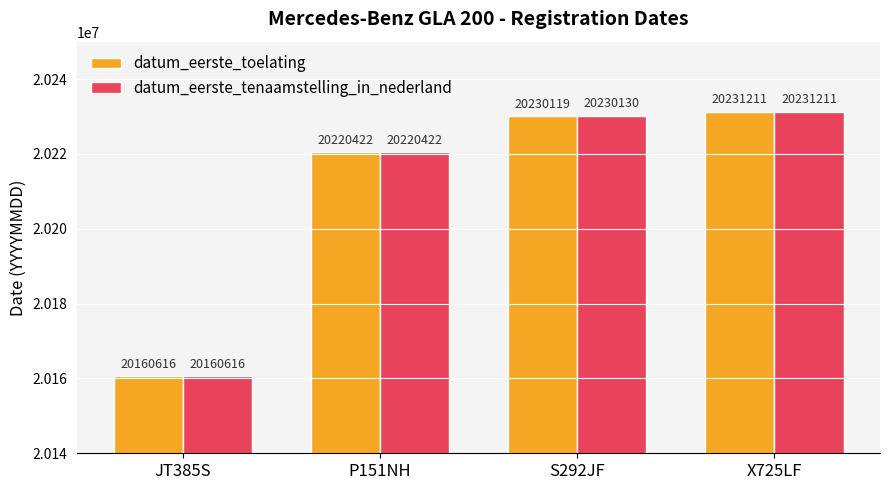

Rank the series by their average value, from highest to lowest.

datum_eerste_tenaamstelling_in_nederland, datum_eerste_toelating